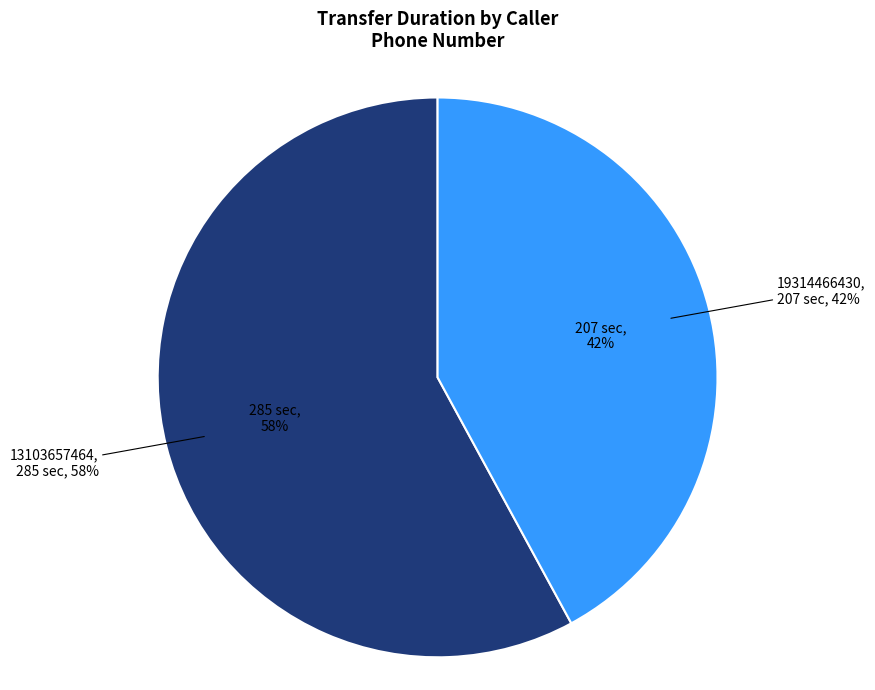

What percentage is the 13103657464 slice, to the nearest percent?

58%